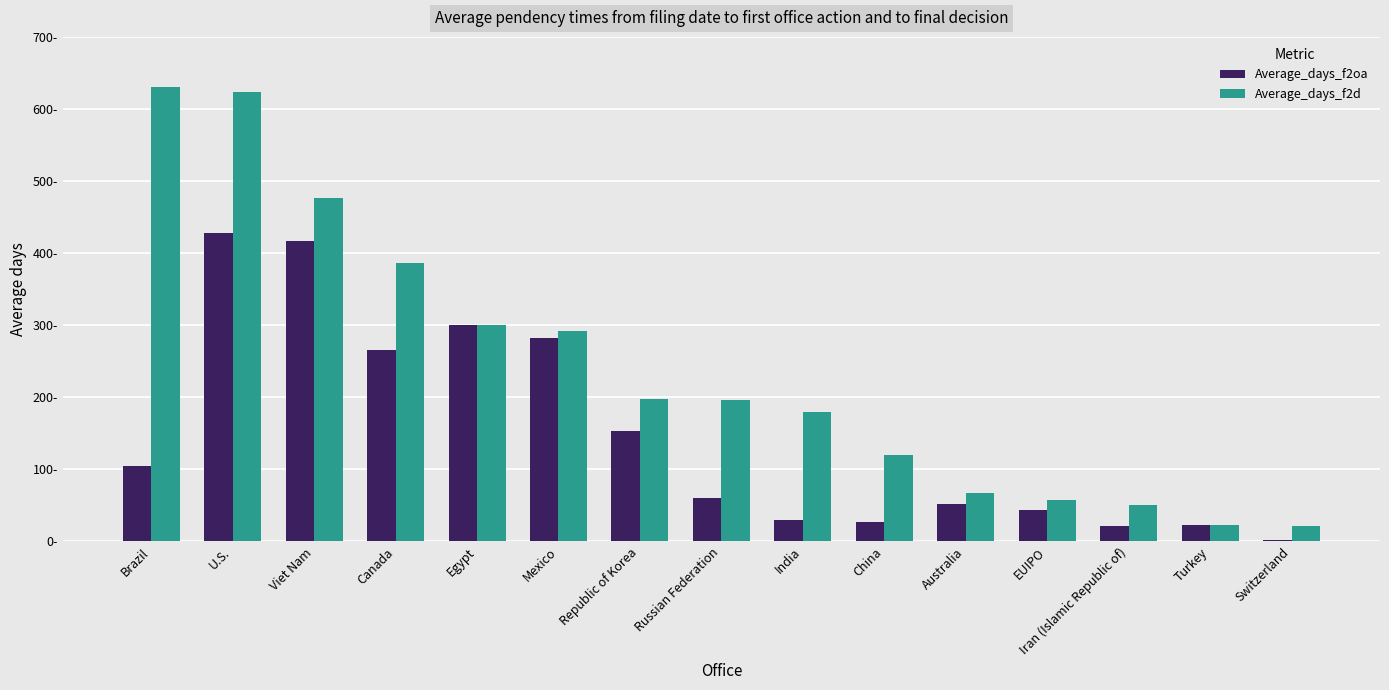

Are the bars horizontal?

No